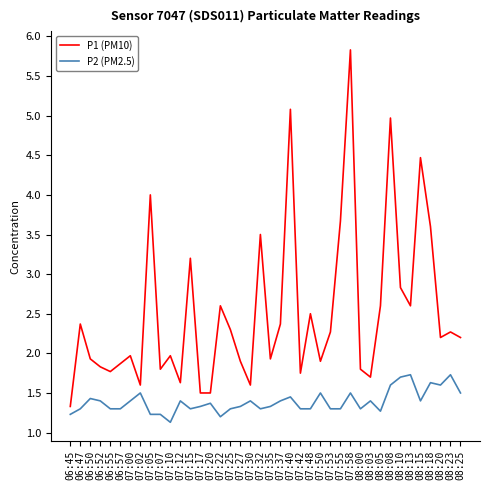

What is the average value of the P1 (PM10) series?

2.5